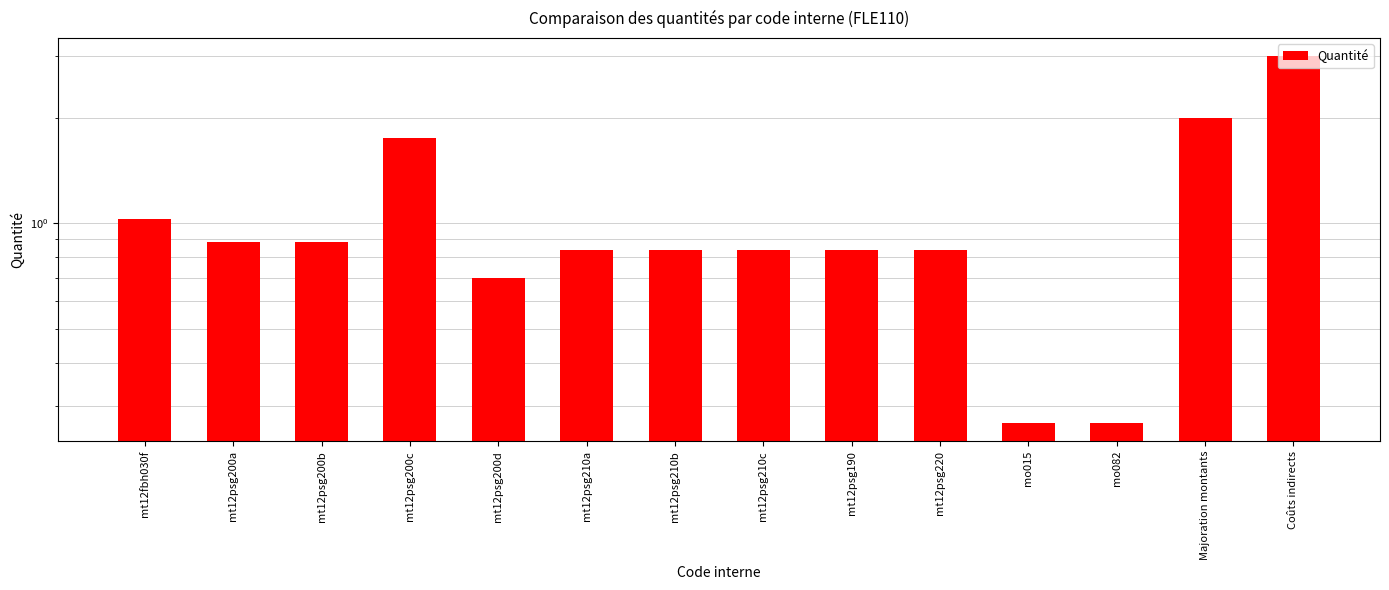

What is the average value?

1.1